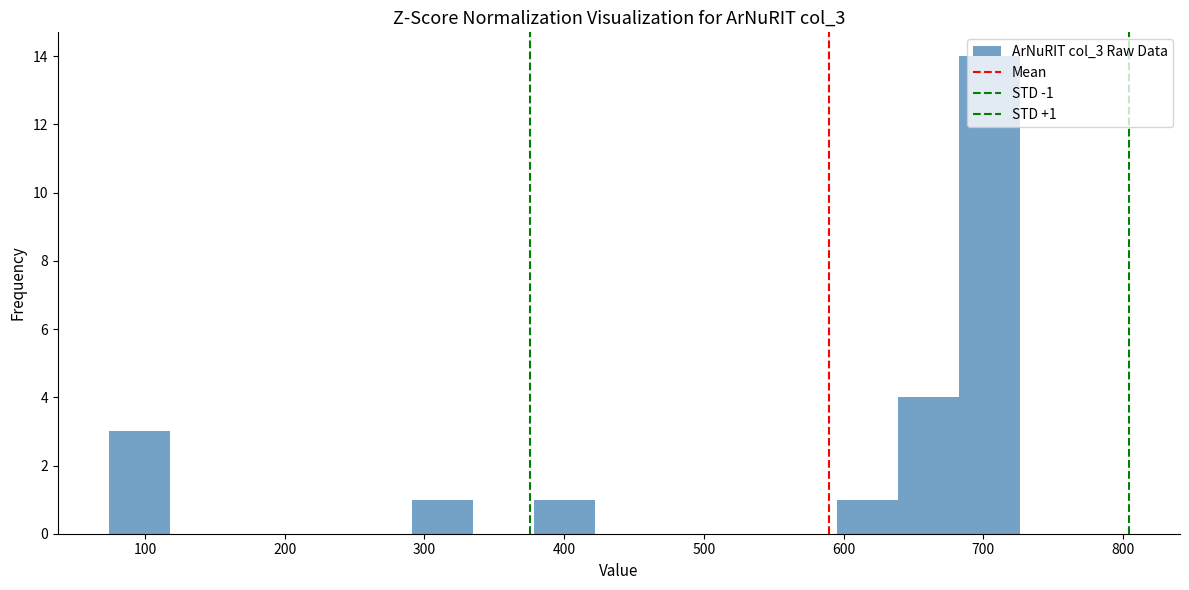

Over which range of the x-axis is the bar tallest?

680 to 730